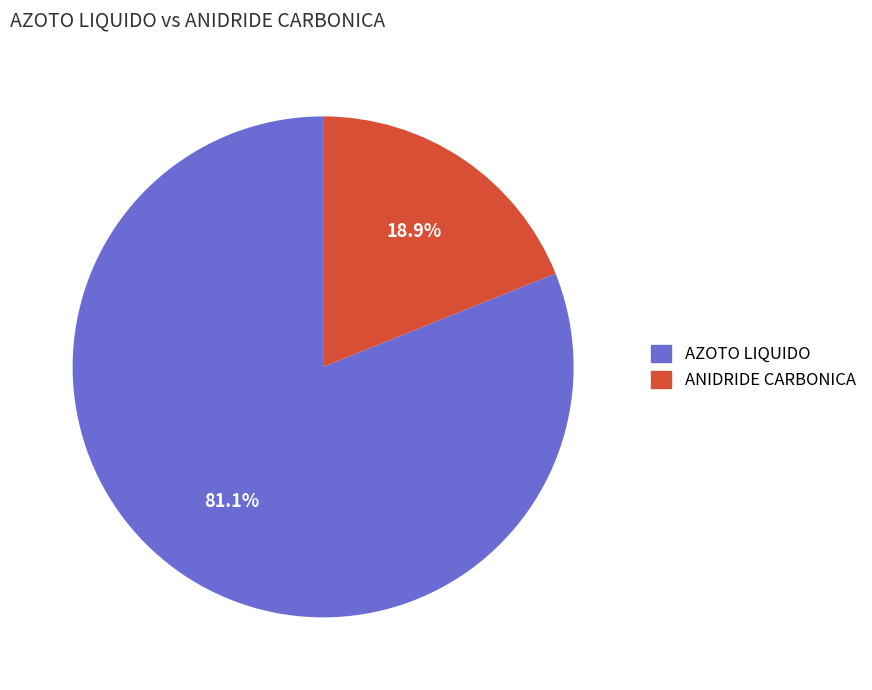

Is there any slice that represents more than half of the pie?

Yes